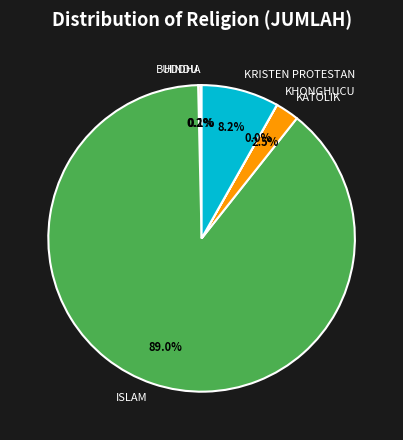

Which has a higher value, ISLAM or KRISTEN PROTESTAN?

ISLAM